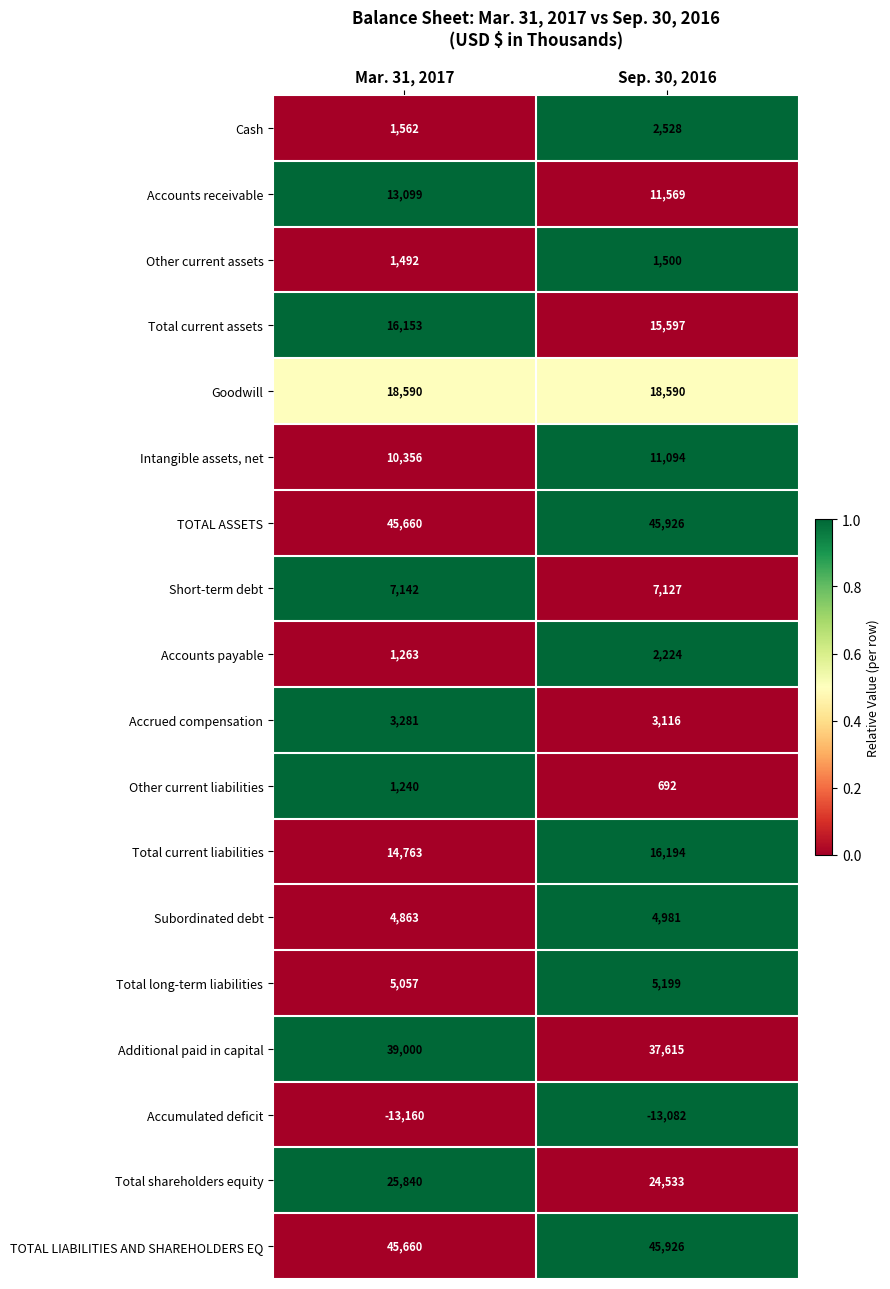

What is the highest value of the Accumulated deficit series?

-13082